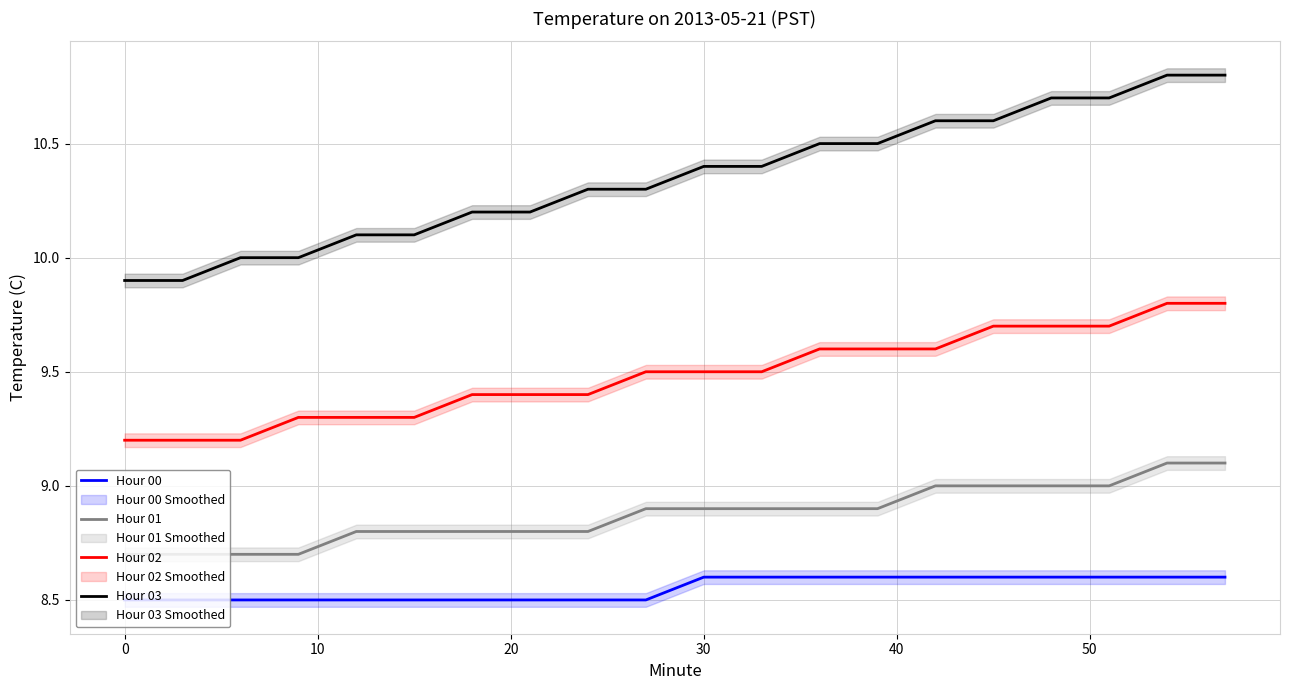

What is the highest value of the Hour 01 series?

9.1